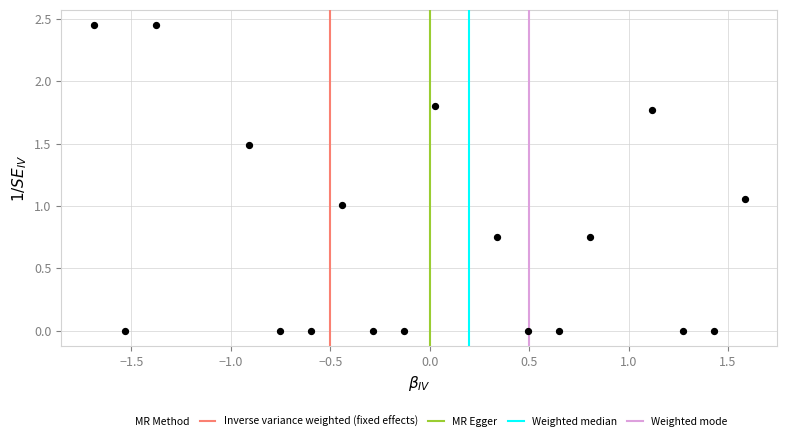

What is the range of X values (max minus min)?

3.3